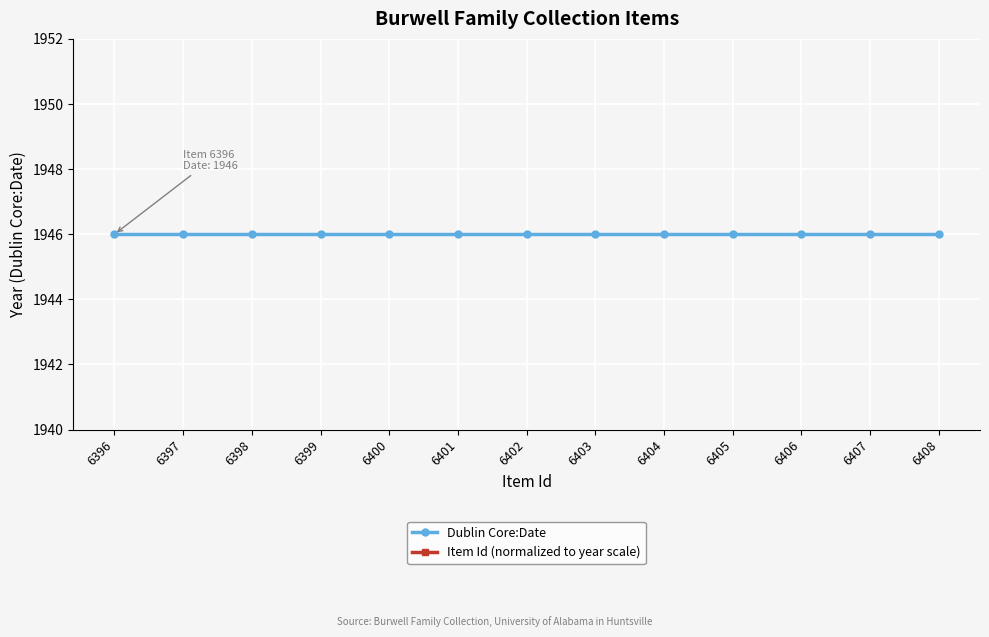

How many distinct data groups are displayed?

2